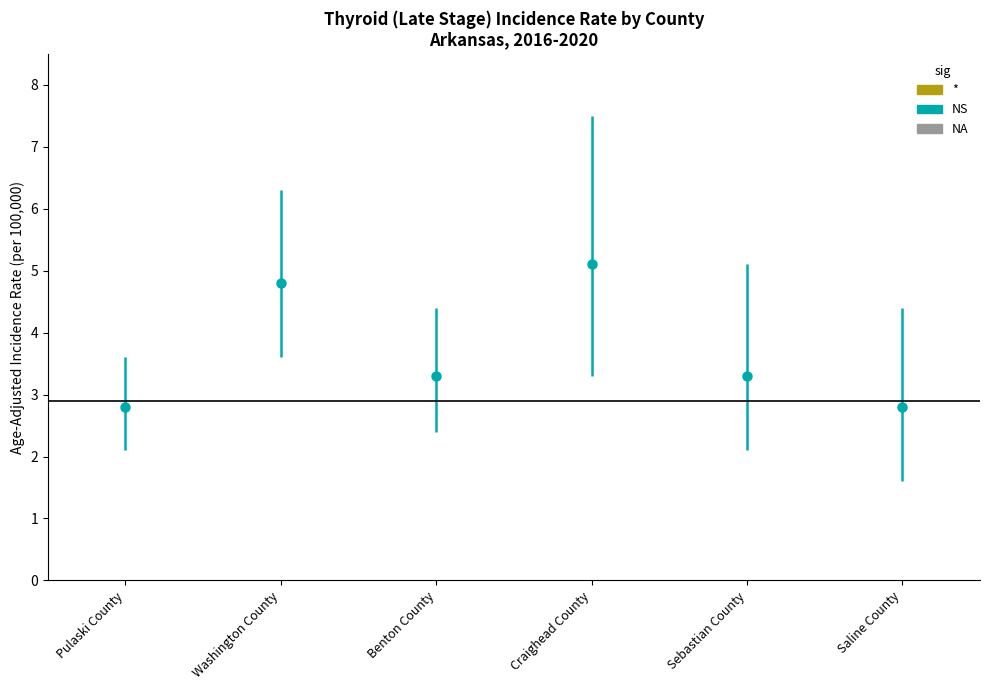

Is the value of Age-Adjusted Incidence Rate at Pulaski County greater than the value of Upper CI at Pulaski County?

No